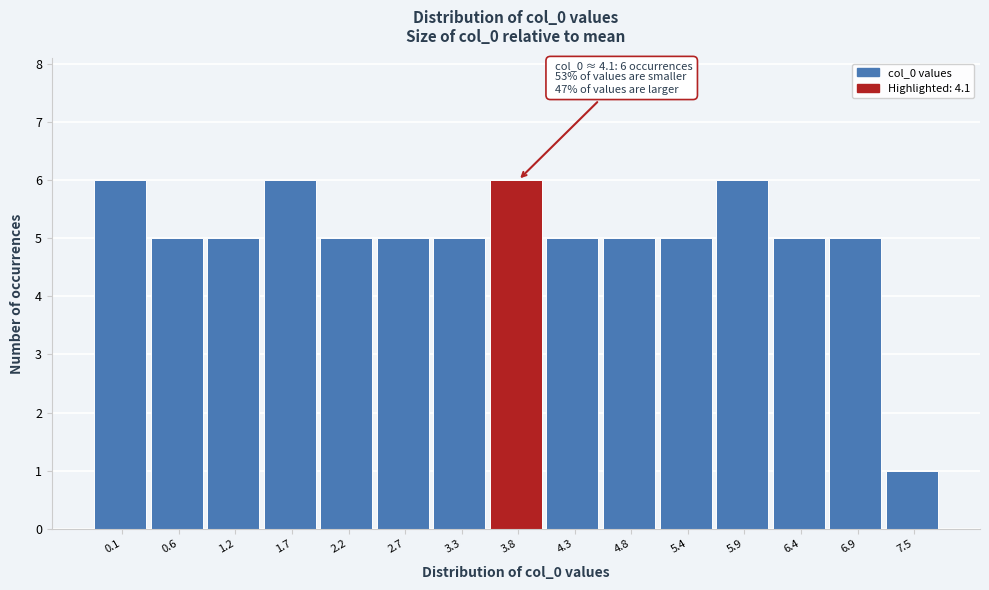

Reading right to left, list all the values displayed in this chart.

7.5=1	6.9=5	6.4=5	5.9=6	5.4=5	4.8=5	4.3=5	3.8=6	3.3=5	2.7=5	2.2=5	1.7=6	1.2=5	0.6=5	0.1=6